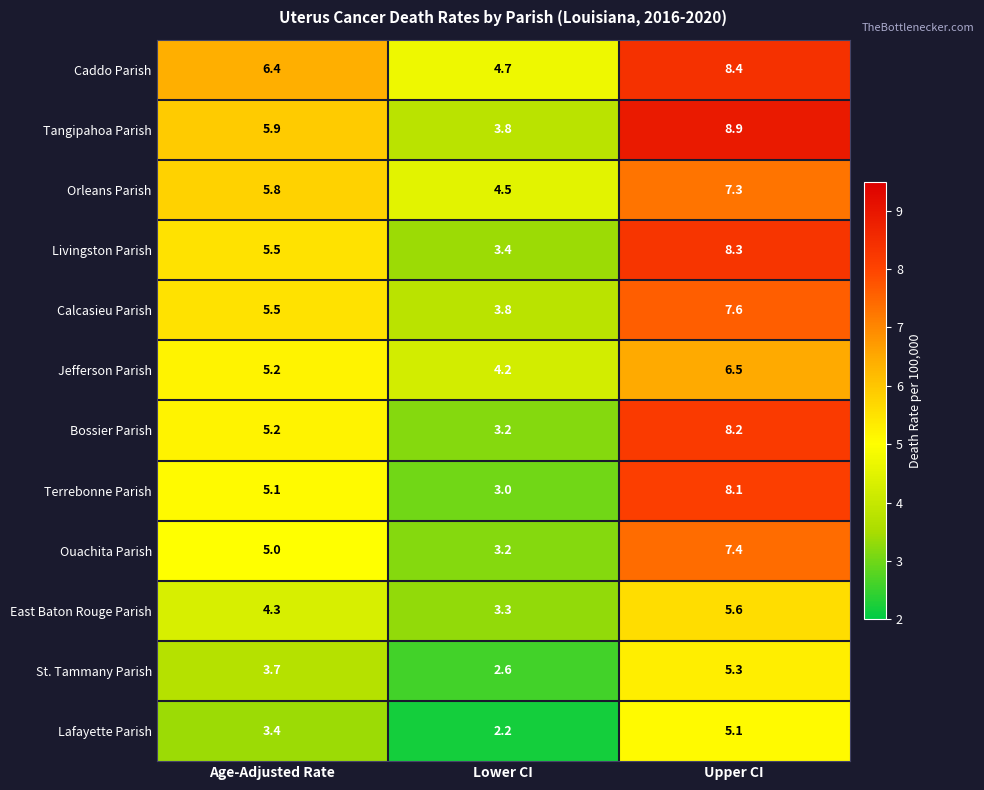

What is the difference between the highest and lowest values at Age-Adjusted Rate?

3.0